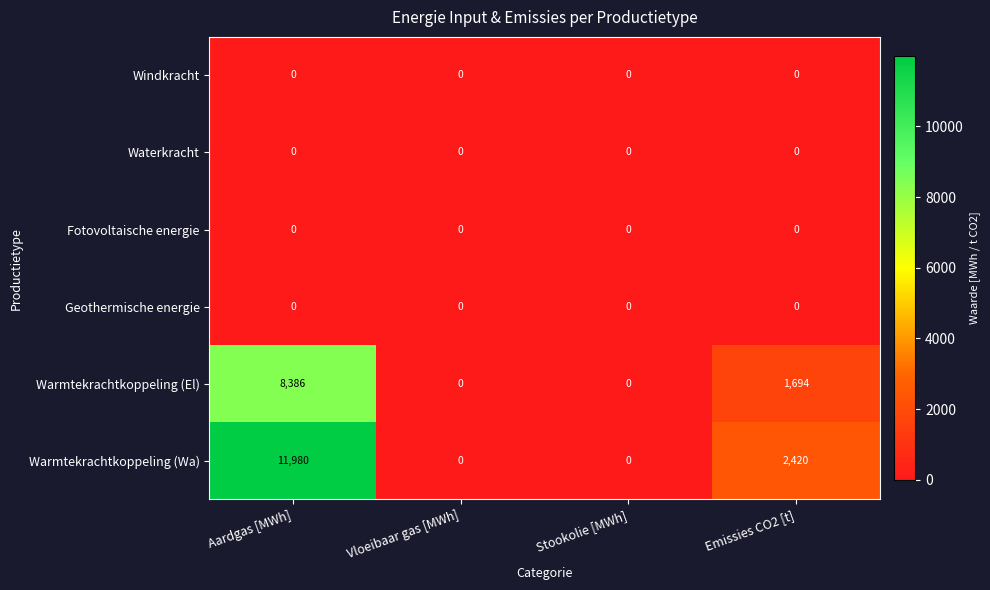

What is the difference between the highest and lowest values at Aardgas [MWh]?

11980